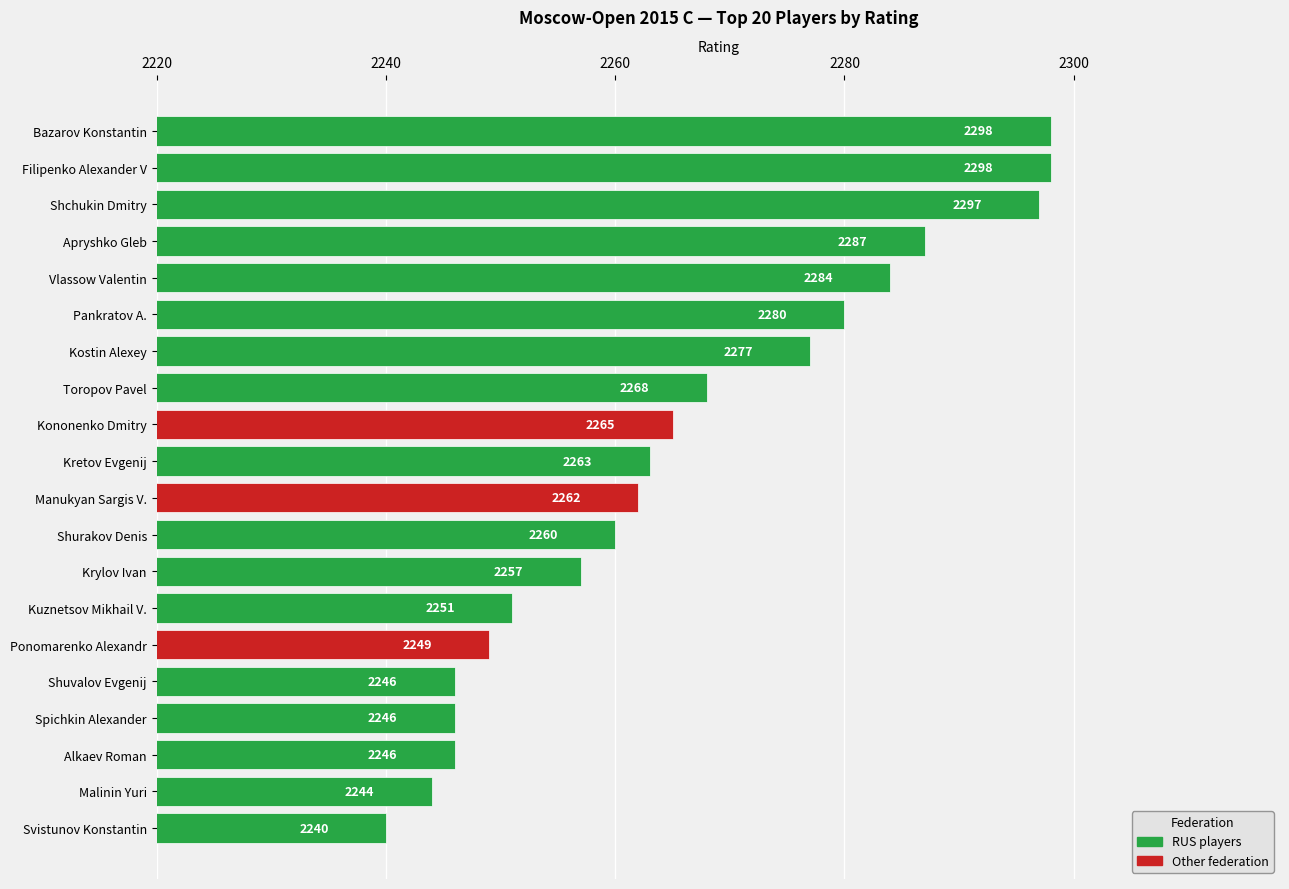

What value does the data have at Krylov Ivan?

2257